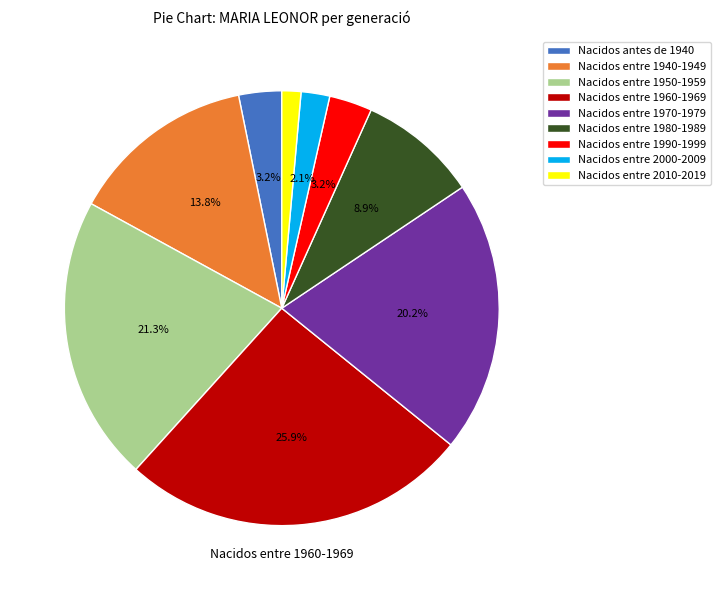

To the nearest percent, what is the combined percentage of Nacidos entre 1970-1979 and Nacidos entre 1980-1989?

29%